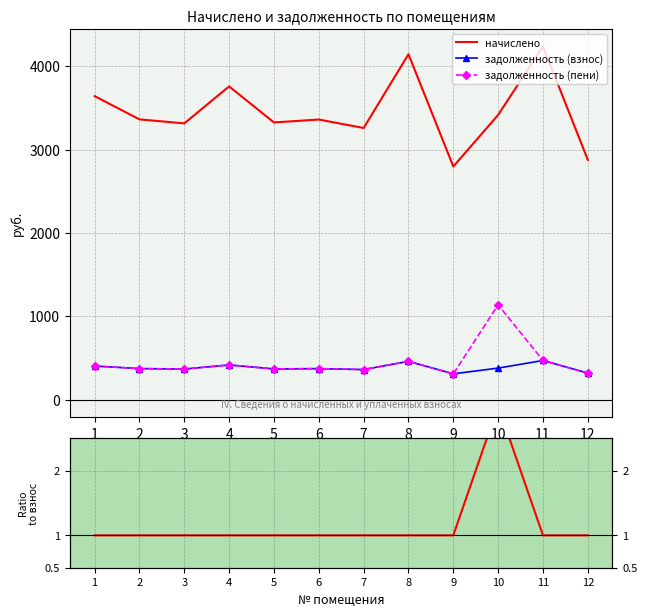

Reading left to right, transcribe all the data shown in this chart.

начислено: 1=3641.8	2=3363.0	3=3315.0	4=3758.2	5=3326.1	6=3361.1	7=3259.6	8=4144.2	9=2797.9	10=3416.6	11=4238.4	12=2877.3
задолженность (взнос): 1=404.6	2=373.7	3=368.3	4=417.6	5=369.6	6=373.5	7=362.2	8=460.5	9=310.9	10=379.6	11=470.9	12=319.7
задолженность (пени): 1=404.6	2=373.7	3=368.3	4=417.6	5=369.6	6=373.5	7=362.2	8=460.5	9=310.9	10=1138.9	11=470.9	12=319.7
пени/взнос: 1=1.0	2=1.0	3=1.0	4=1.0	5=1.0	6=1.0	7=1.0	8=1.0	9=1.0	10=3.0	11=1.0	12=1.0